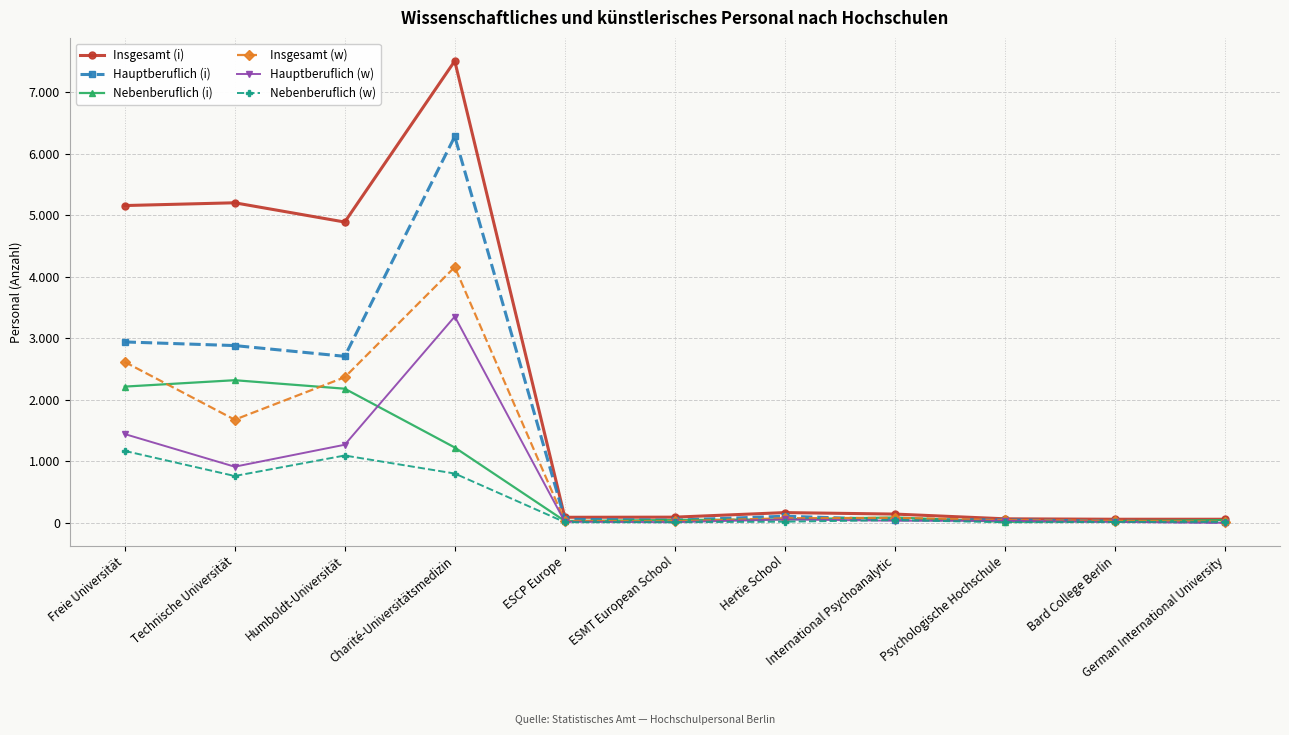

What is the difference between the Insgesamt (w) values at Bard College Berlin and Hertie School?

43